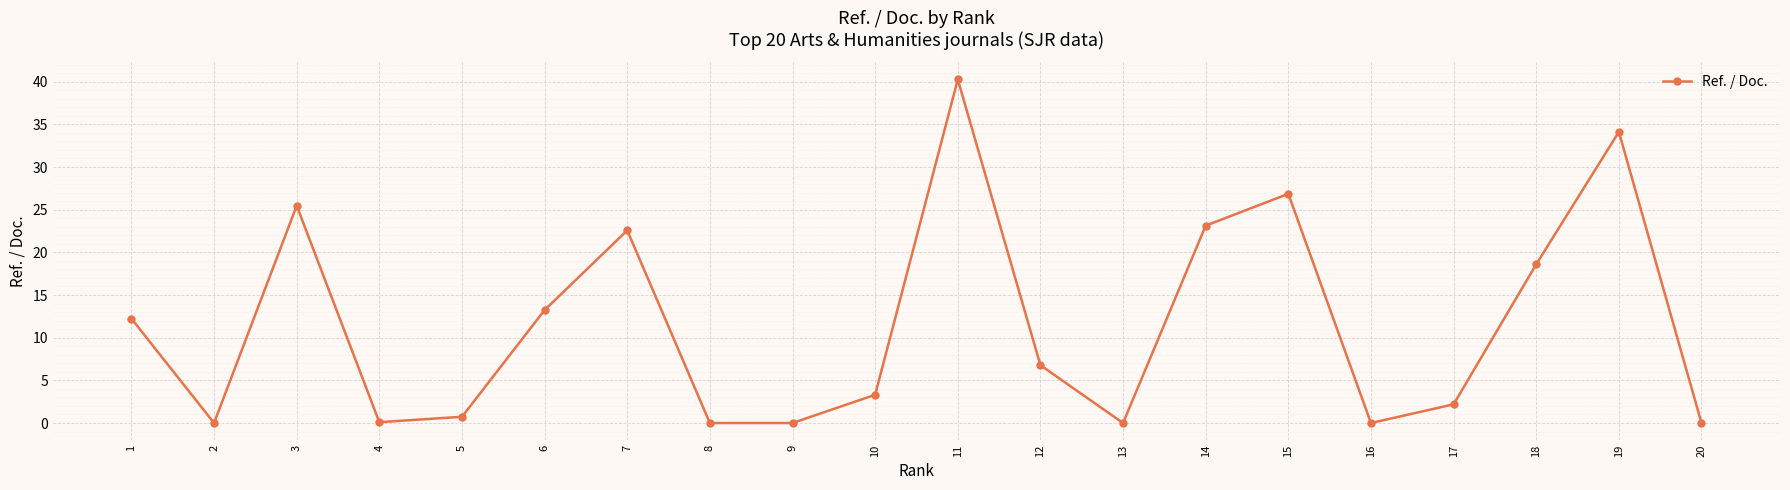

What is the value of the 14th point from the left?

23.1